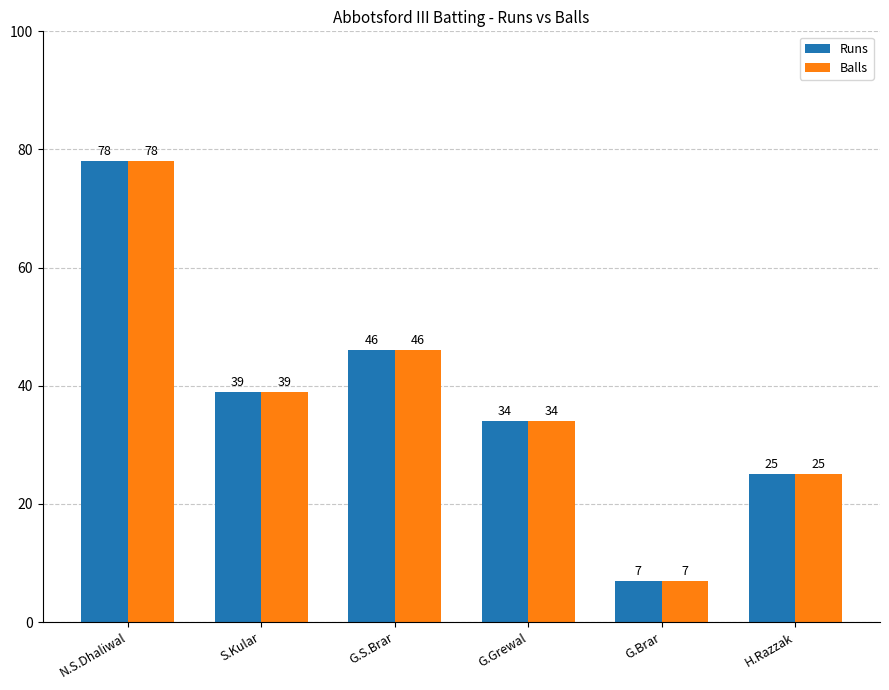

Reading right to left, transcribe all the data shown in this chart.

Runs: H.Razzak=25	G.Brar=7	G.Grewal=34	G.S.Brar=46	S.Kular=39	N.S.Dhaliwal=78
Balls: H.Razzak=25	G.Brar=7	G.Grewal=34	G.S.Brar=46	S.Kular=39	N.S.Dhaliwal=78